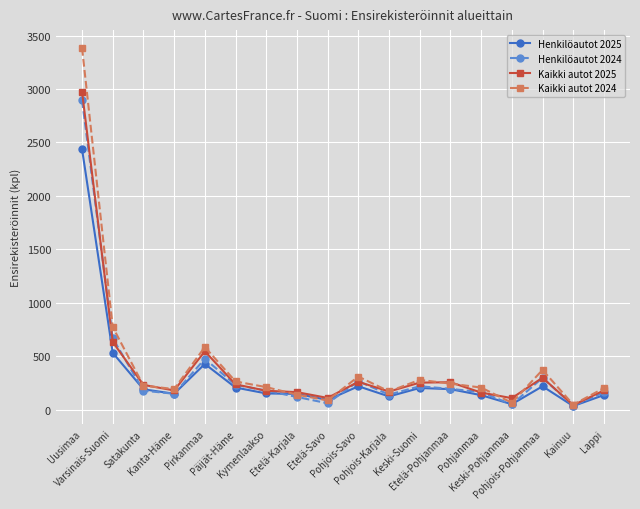

What is the highest value of the Kaikki autot 2025 series?

2973